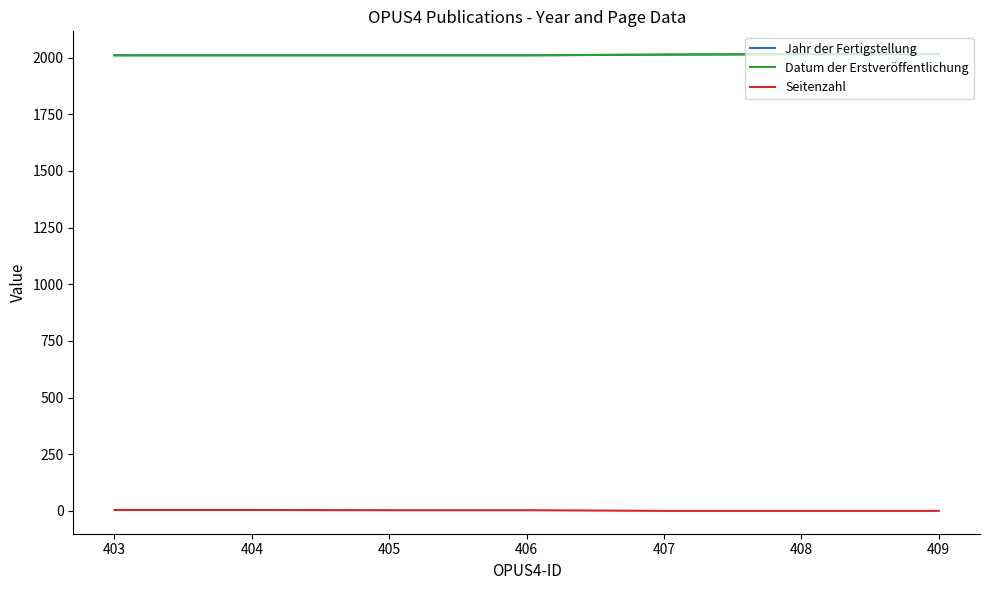

Does the chart display data point markers on the line(s)?

No